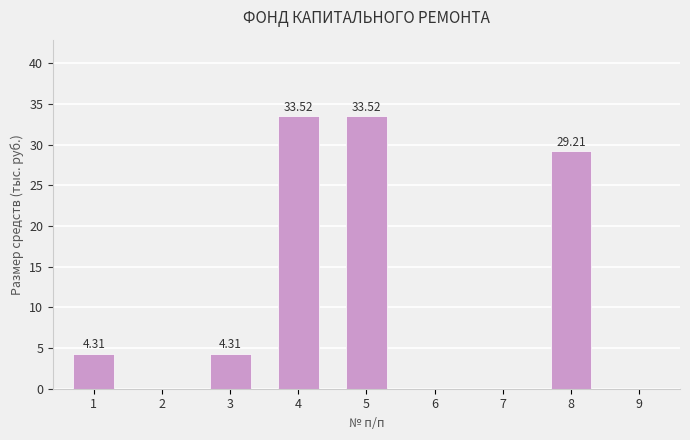

Does the chart contain stacked bars?

No